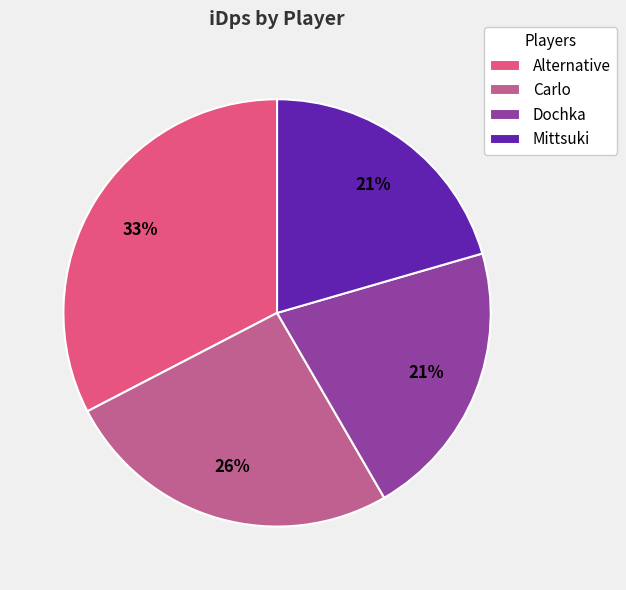

To the nearest percent, what is the average slice percentage?

25%